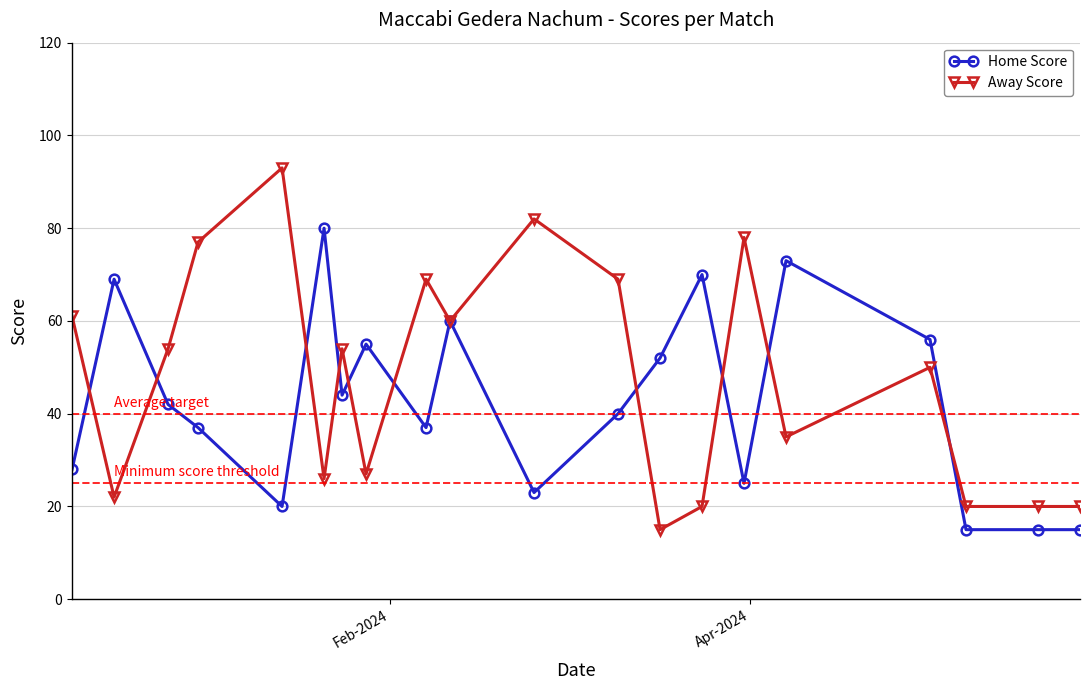

What is the value of the Home Score point at the 18th from the left?

15